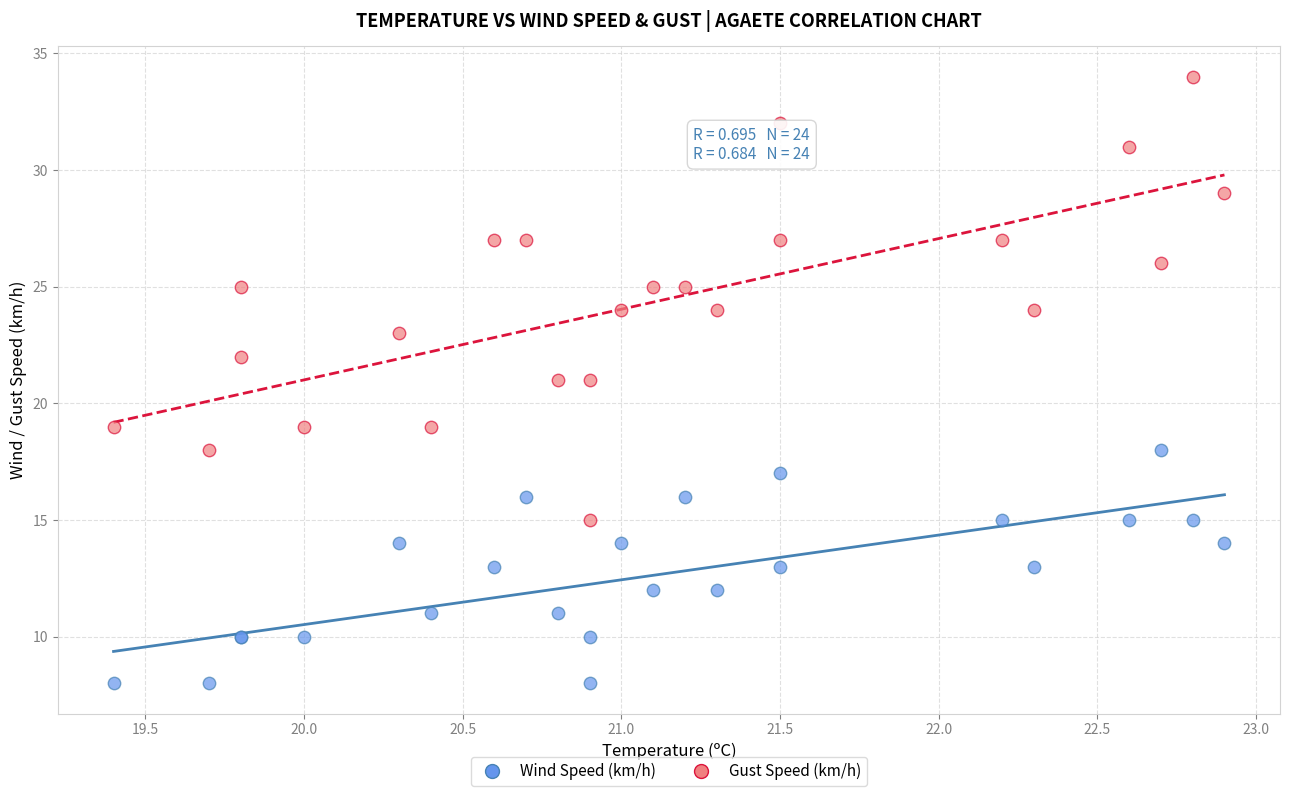

Which series reaches the maximum Y coordinate?

Gust Speed (km/h)